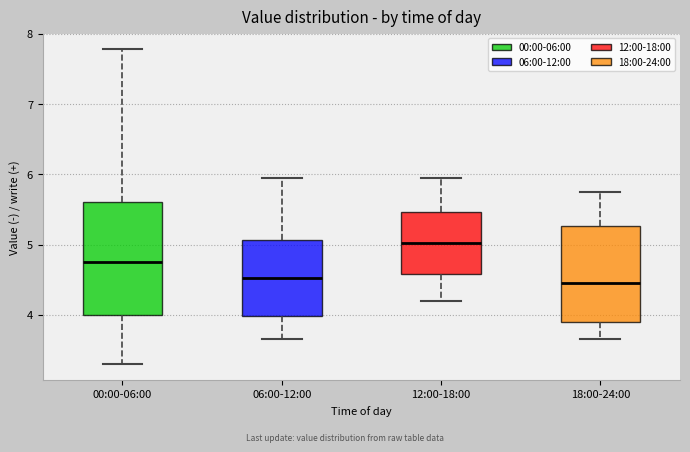

Comparing the boxes themselves (not the whiskers), which one is the tallest?

00:00-06:00